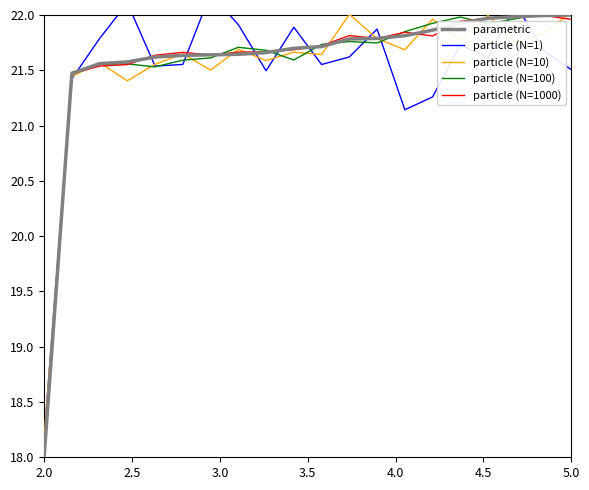

Which series has the widest spread of values?

particle (N=1)